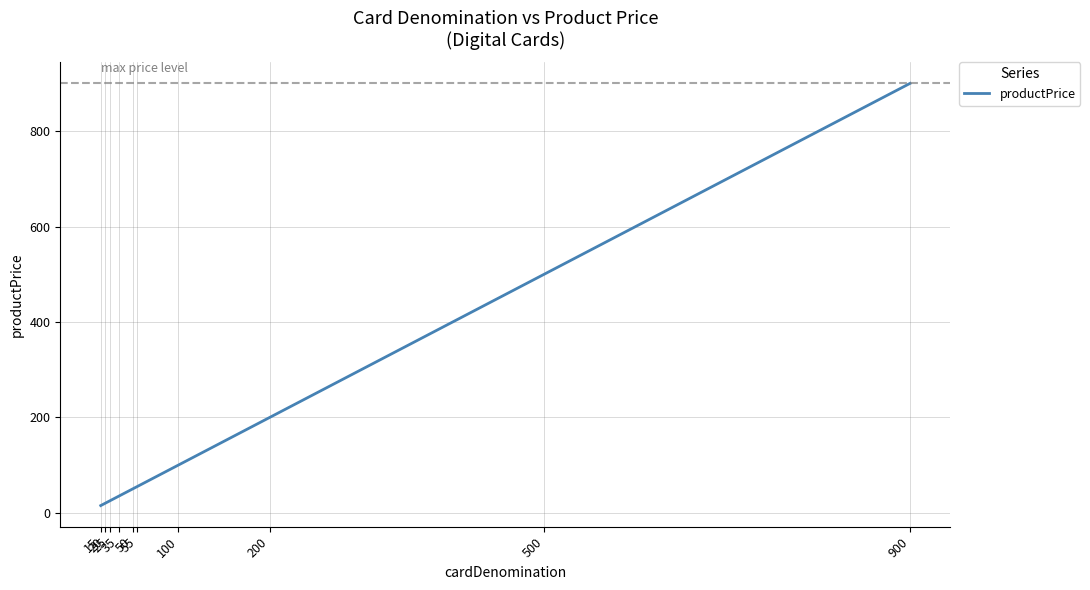

Rank the categories by value from highest to lowest.

900, 500, 200, 100, 55, 50, 35, 25, 20, 15